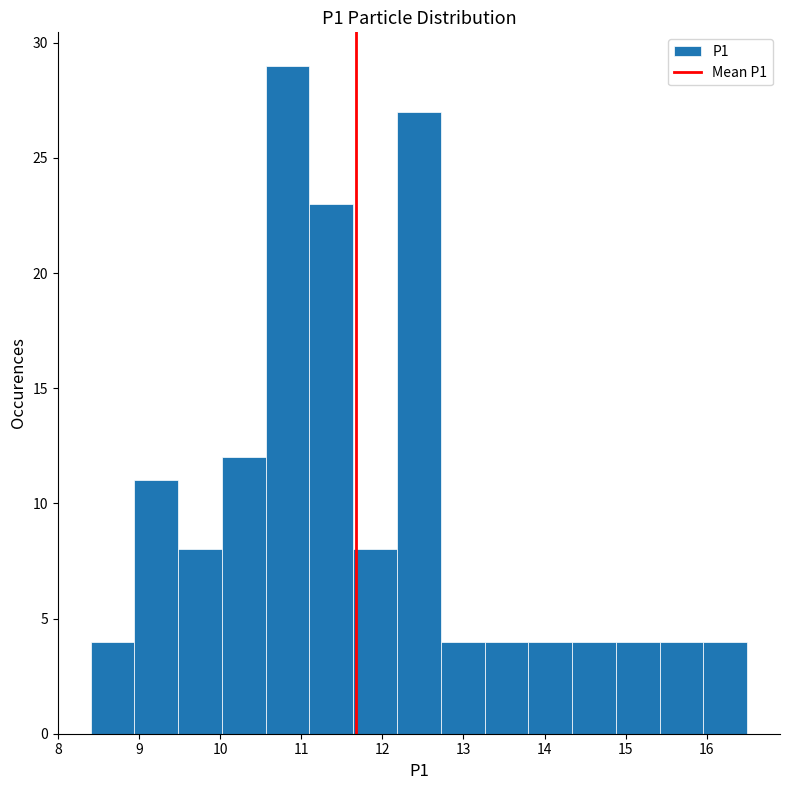

Which range on the x-axis has the tallest bar?

10.56 to 11.10